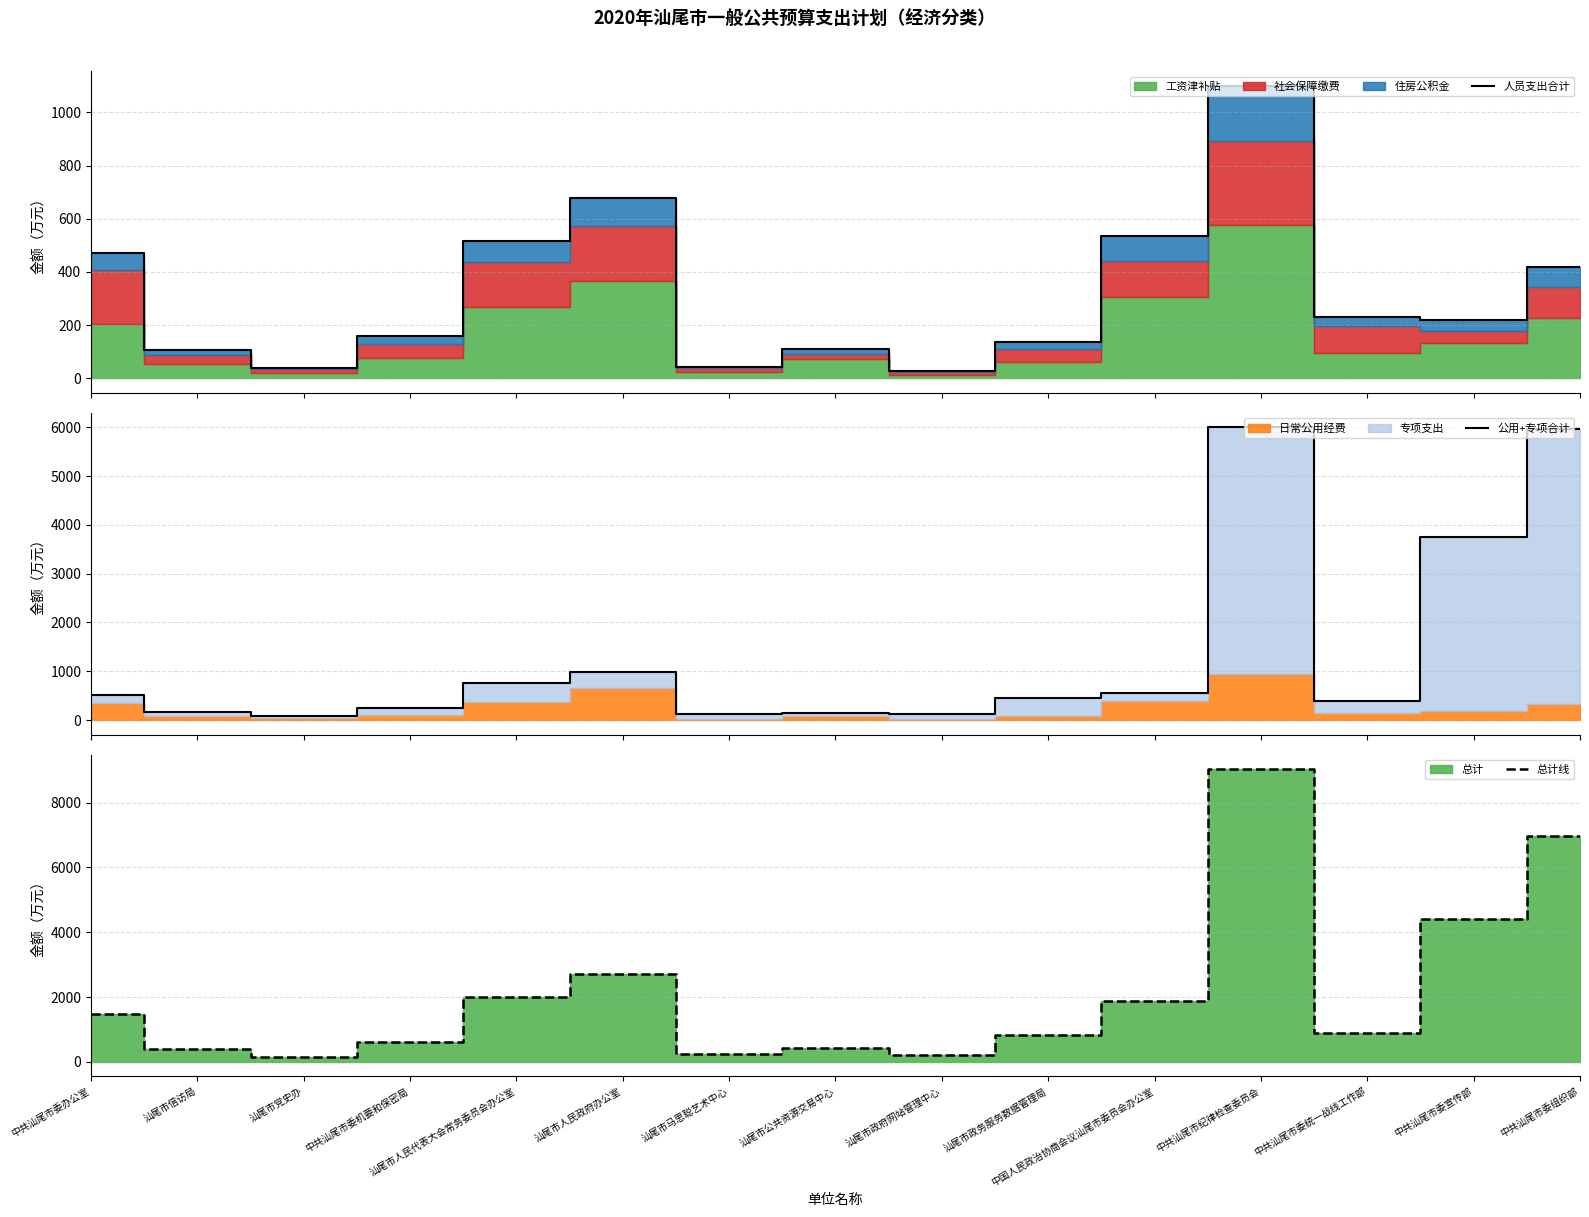

What is the approximate value of 总计线 at 中共汕尾市委组织部?

6962.0